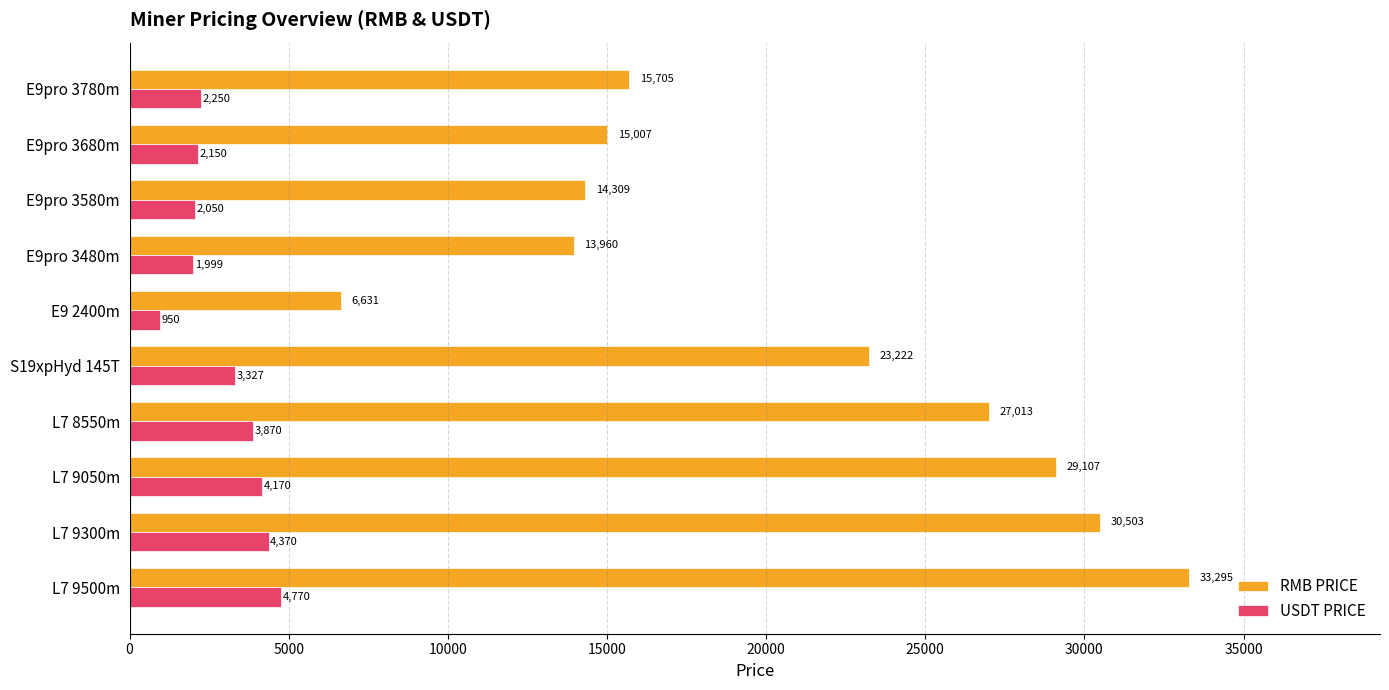

What is the maximum value for RMB PRICE?

33294.6